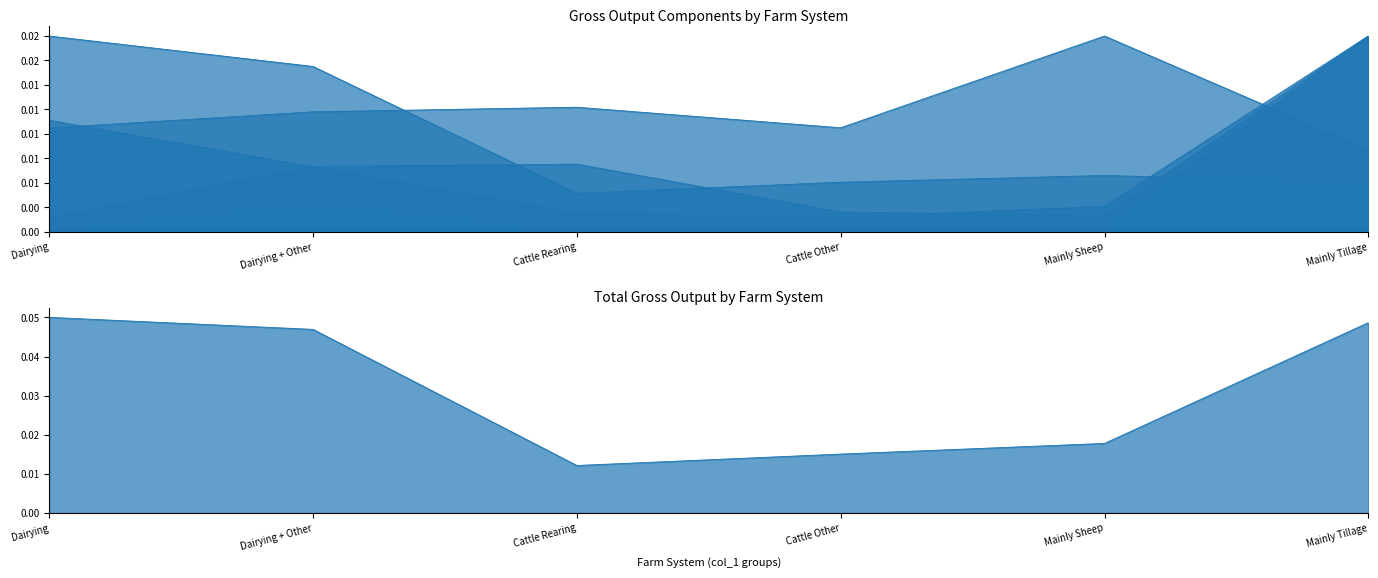

Which has a higher value, Cattle Rearing or Mainly Tillage?

Mainly Tillage